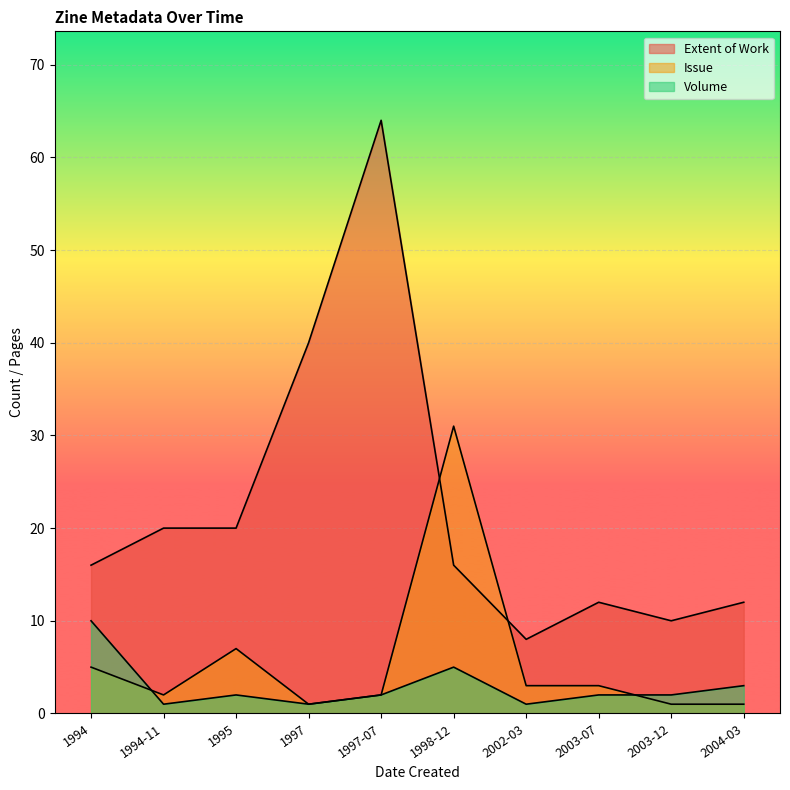

What is the difference between the highest and lowest values at 2004-03?

11